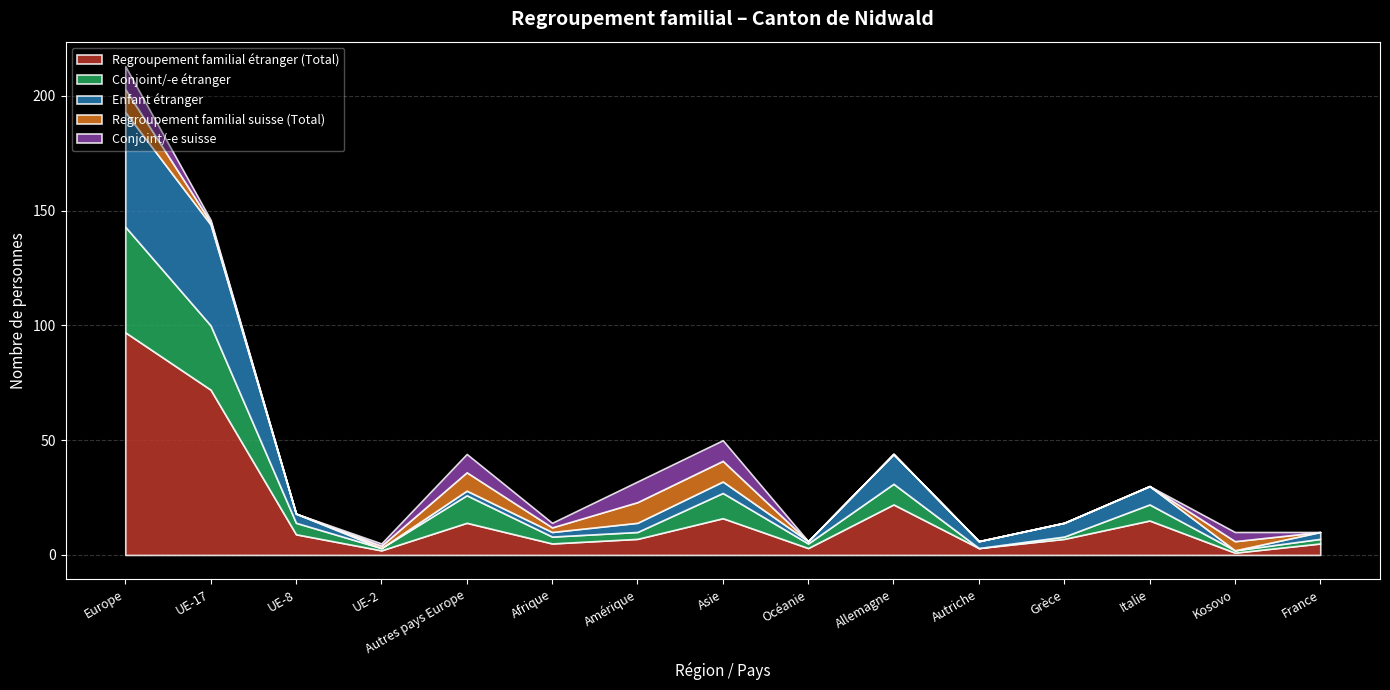

Where do Regroupement familial suisse (Total) and Regroupement familial étranger (Total) first cross each other?

Afrique and Amérique